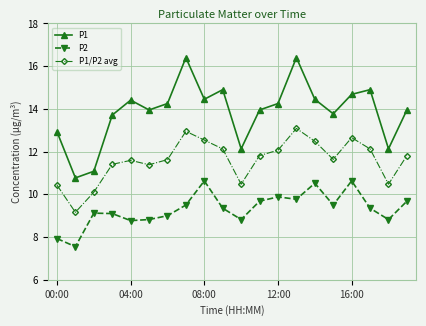

What is the value of the P2 point at the 8th from the left?

9.5